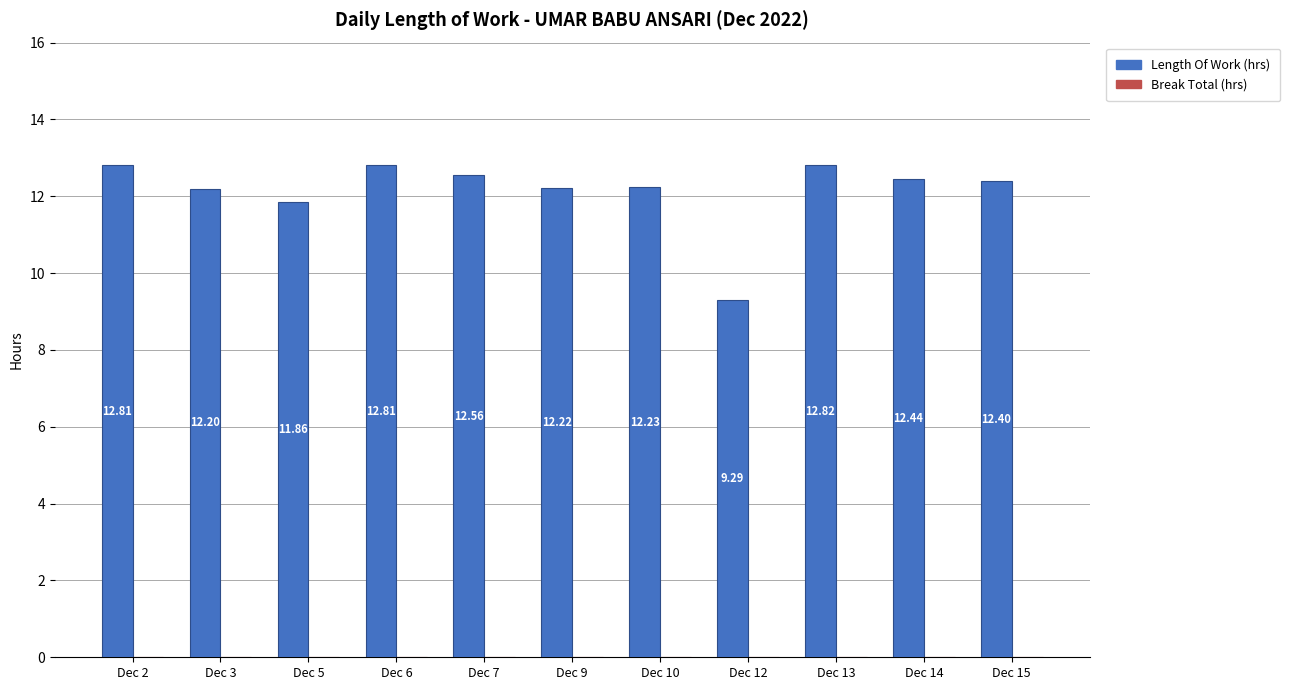

What is the sum of all values?

133.6